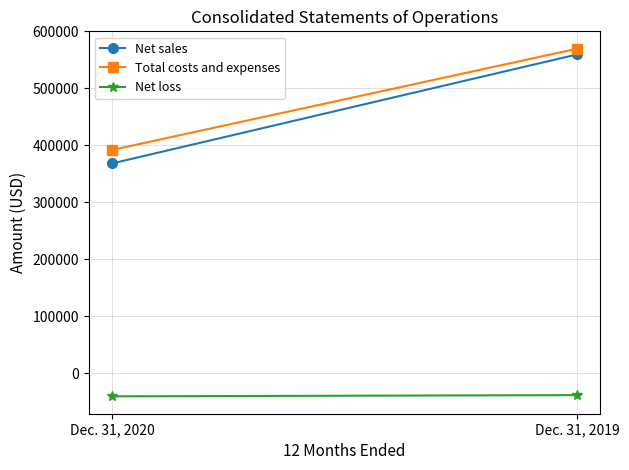

What is the approximate value of Total costs and expenses at Dec. 31, 2019?

569689